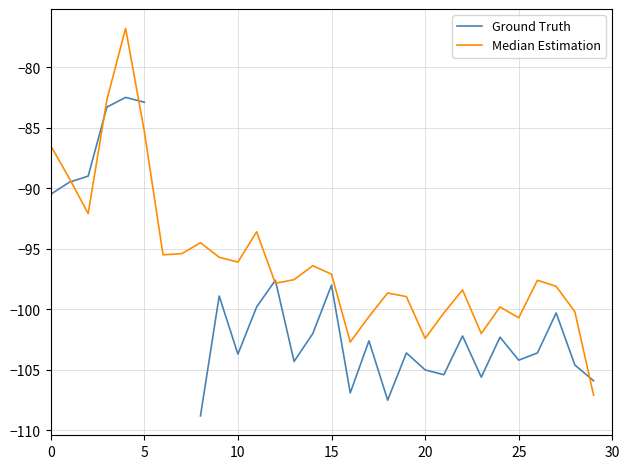

What is the value of the Median Estimation point at the 29th from the left?

-100.2